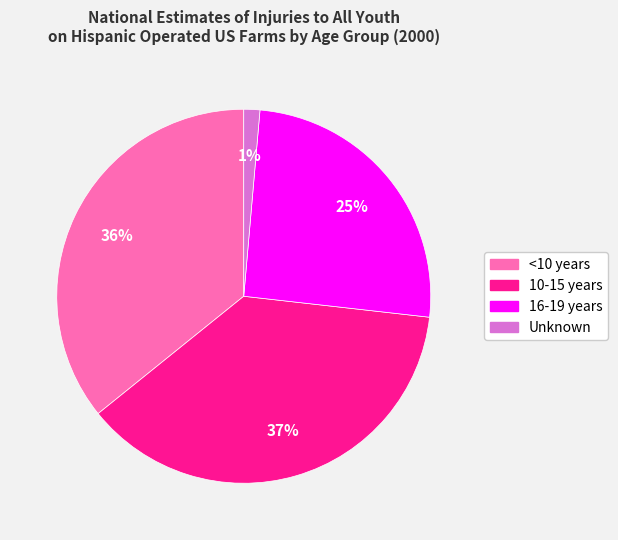

Rank the categories by value from highest to lowest.

10-15 years, <10 years, 16-19 years, Unknown